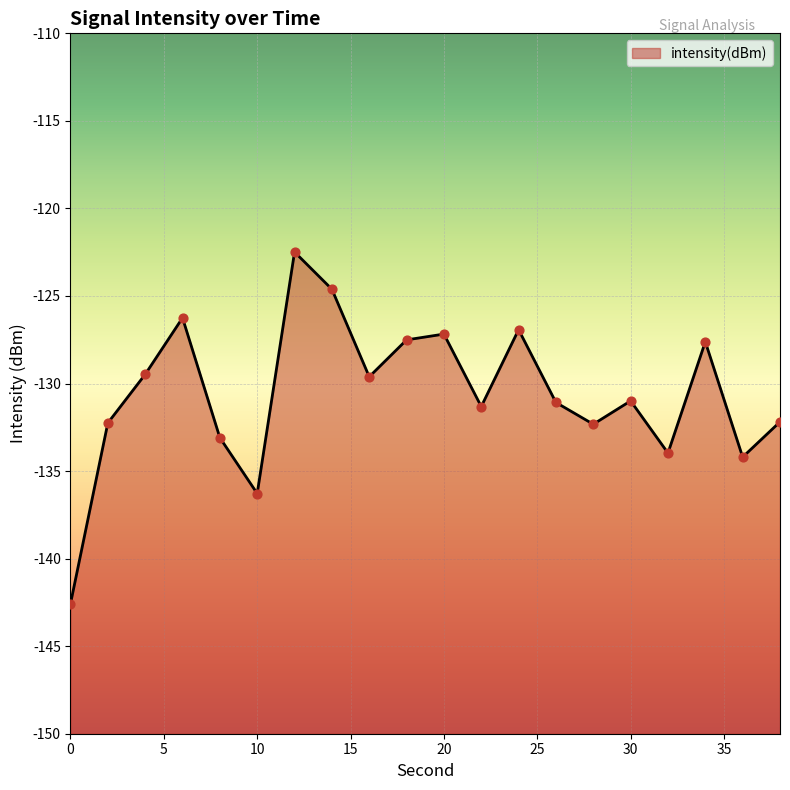

Between 38 and 24, which is larger?

24